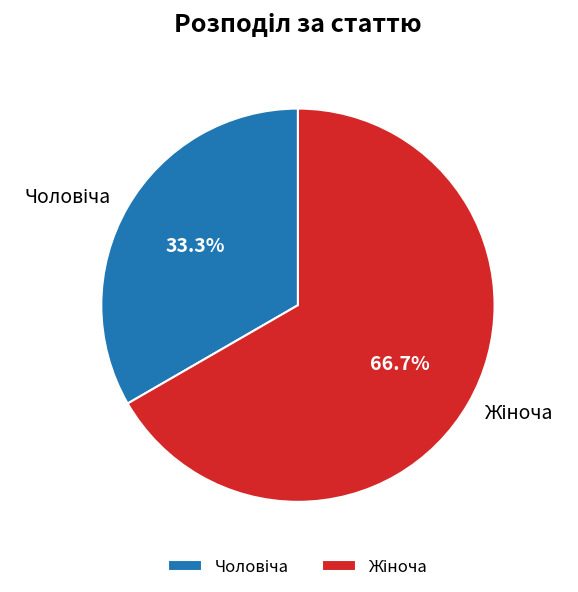

Is there any slice that represents more than half of the pie?

Yes